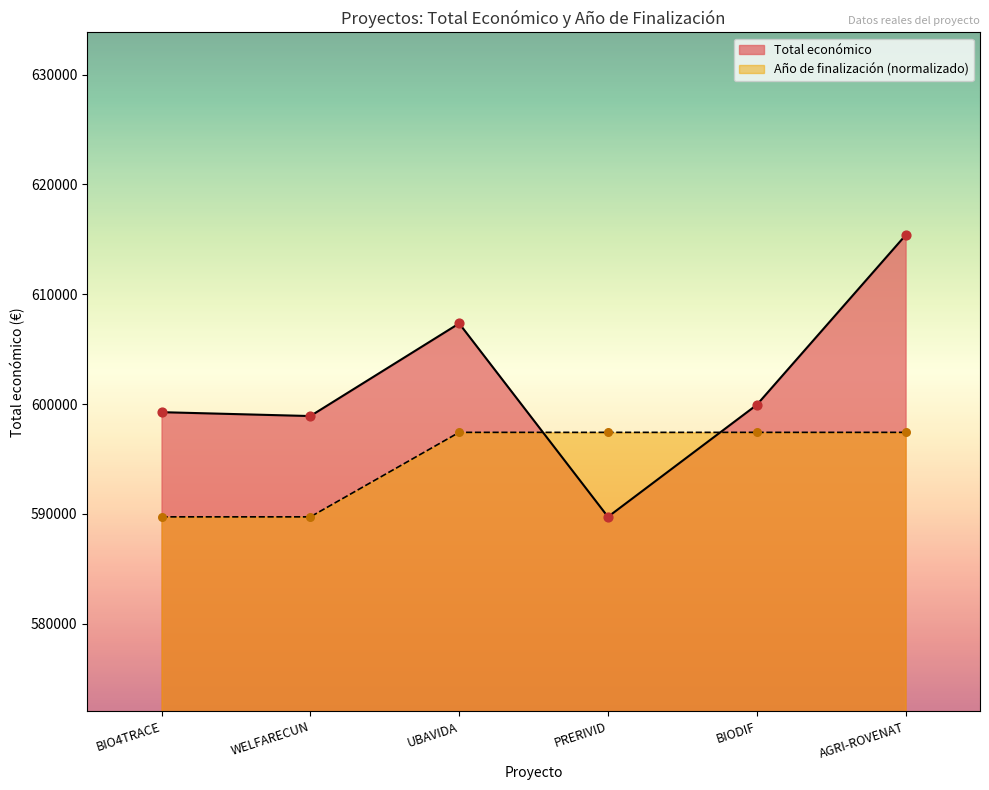

Which series reaches the maximum Y coordinate?

Total económico